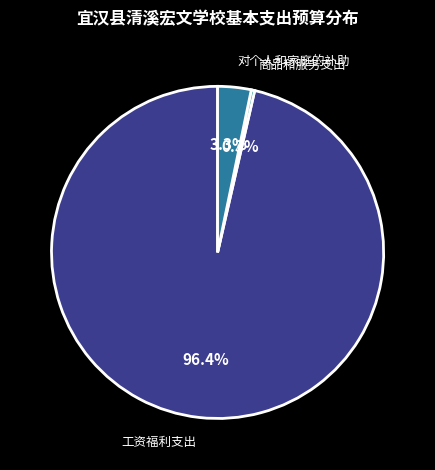

Which category accounts for the majority?

工资福利支出